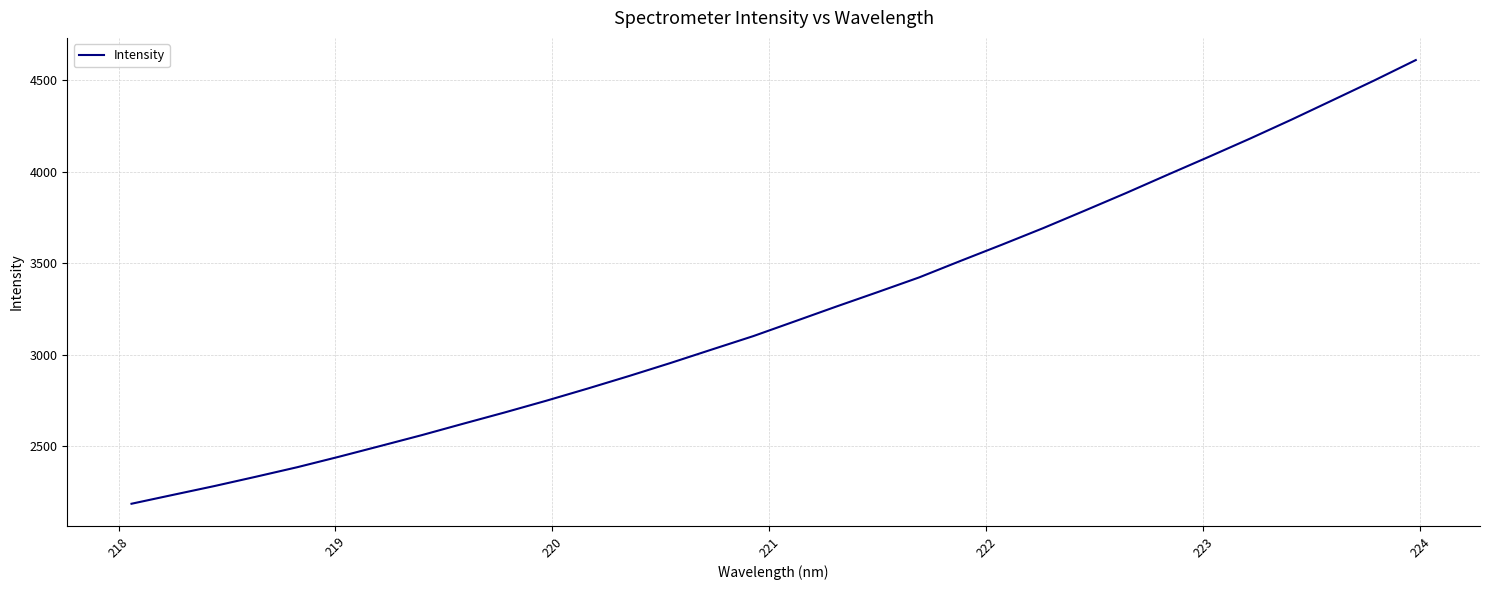

What is the smallest value displayed?

2184.3